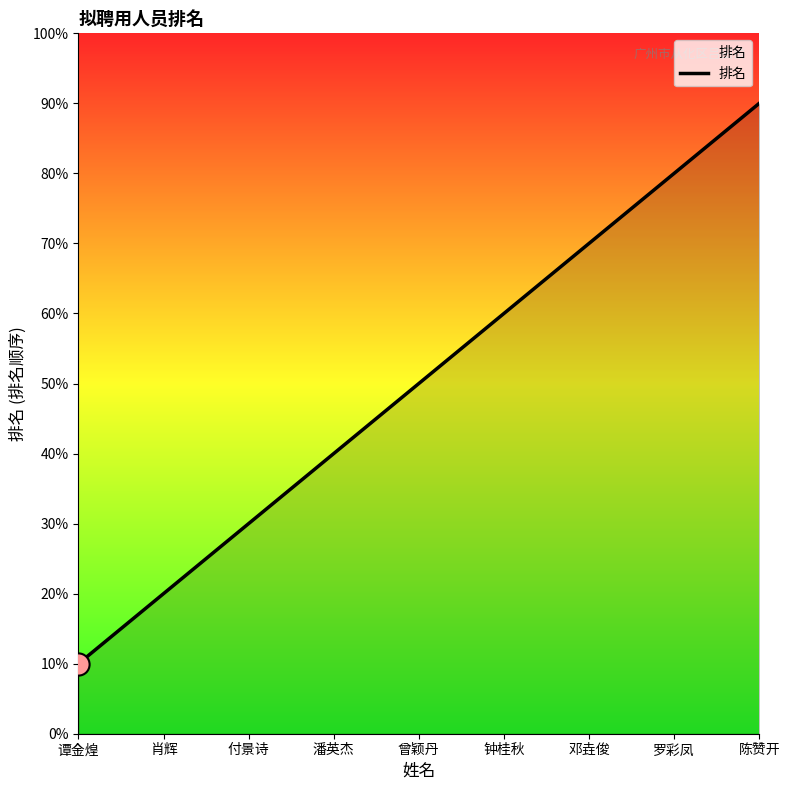

What is the label of the 6th point from the right?

潘英杰